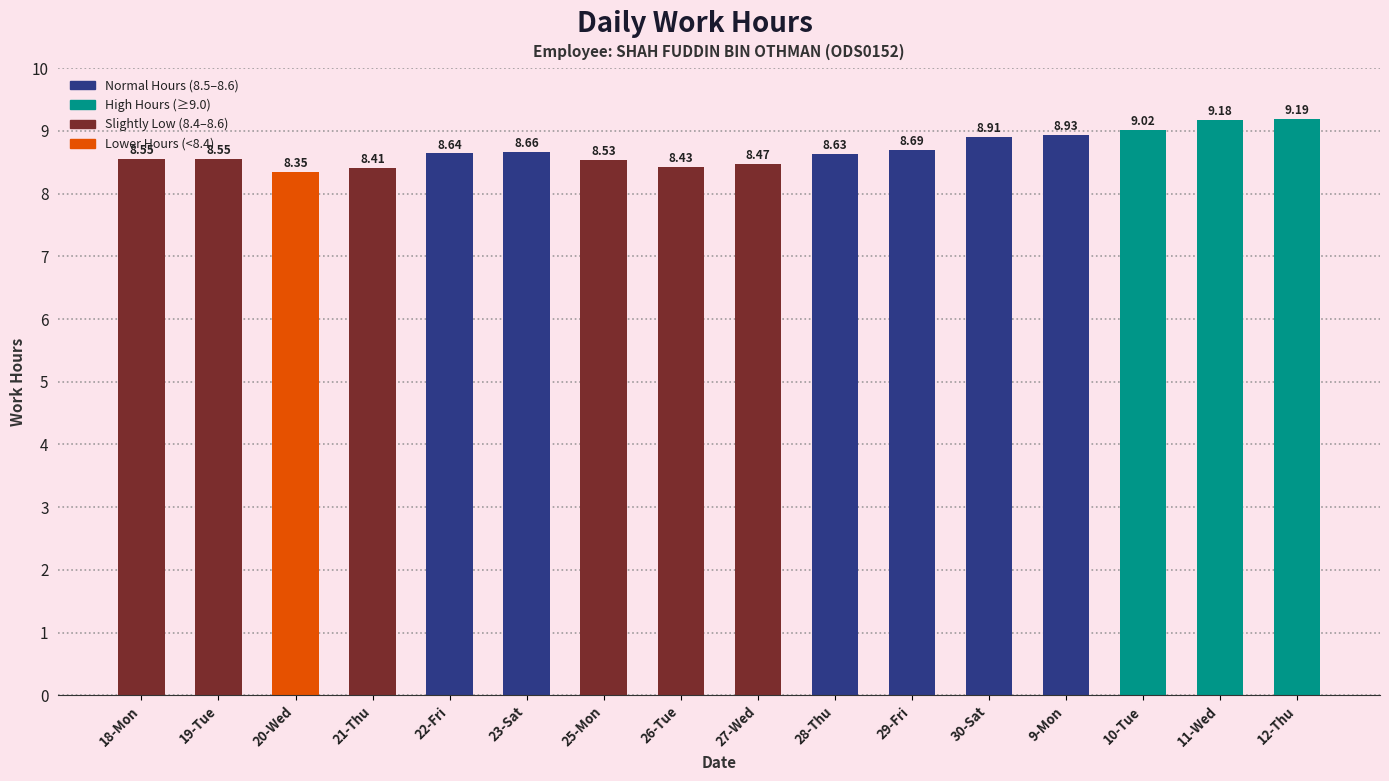

Is it true that the value at 9-Mon is 15.1?

False